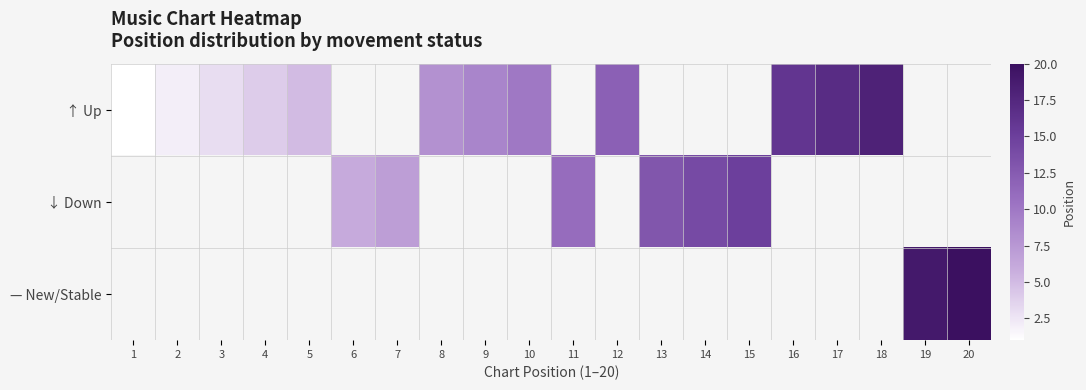

List the series in order of their overall mean, lowest first.

↑ Up, ↓ Down, — New/Stable